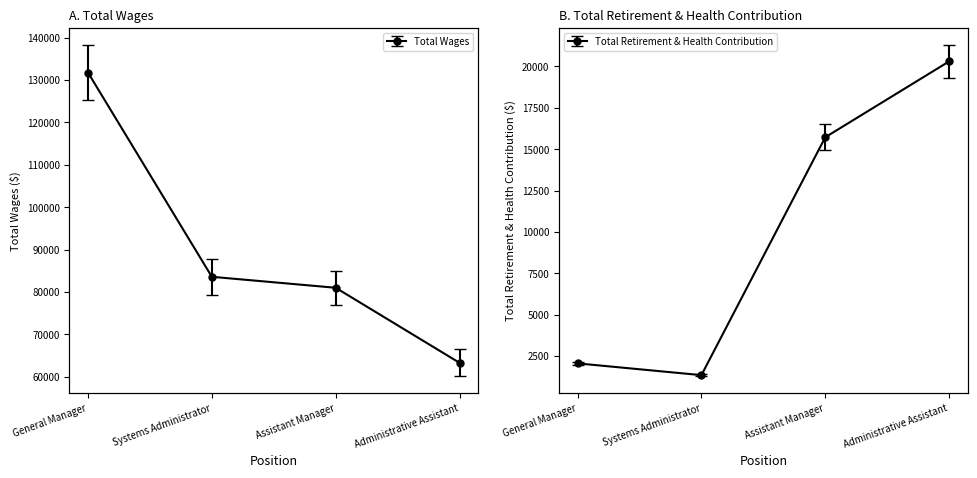

Rank the series by their maximum value, from lowest to highest.

Total Retirement & Health Contribution, Total Wages